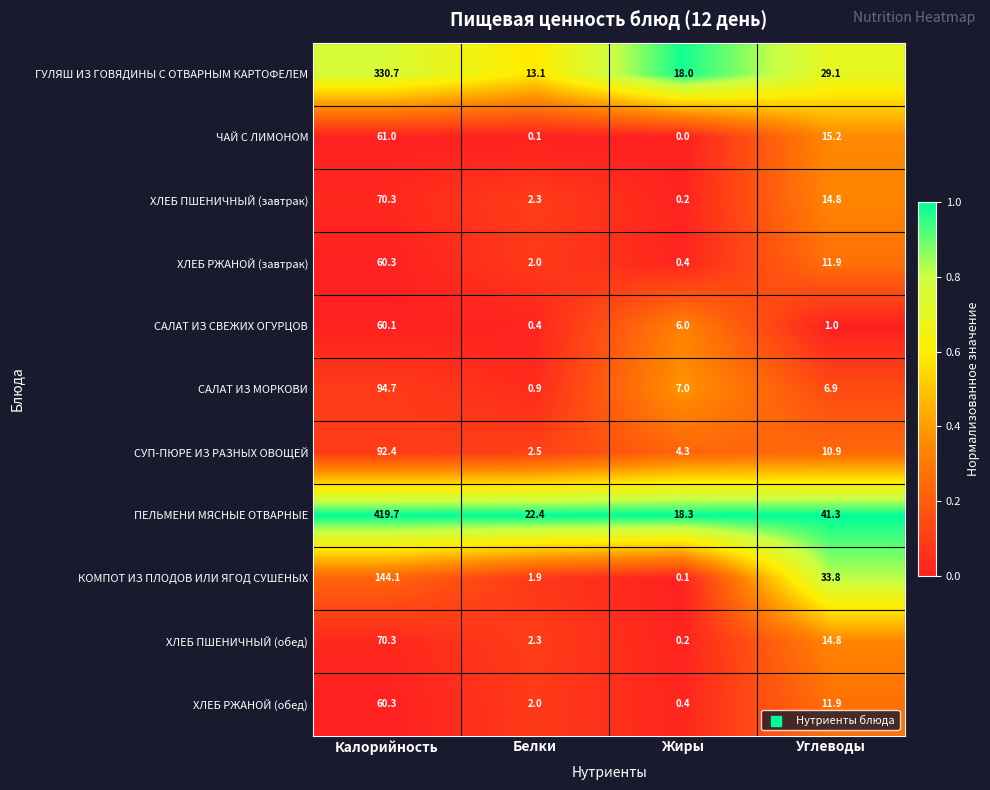

What is the total value across all series at Калорийность?

1463.9